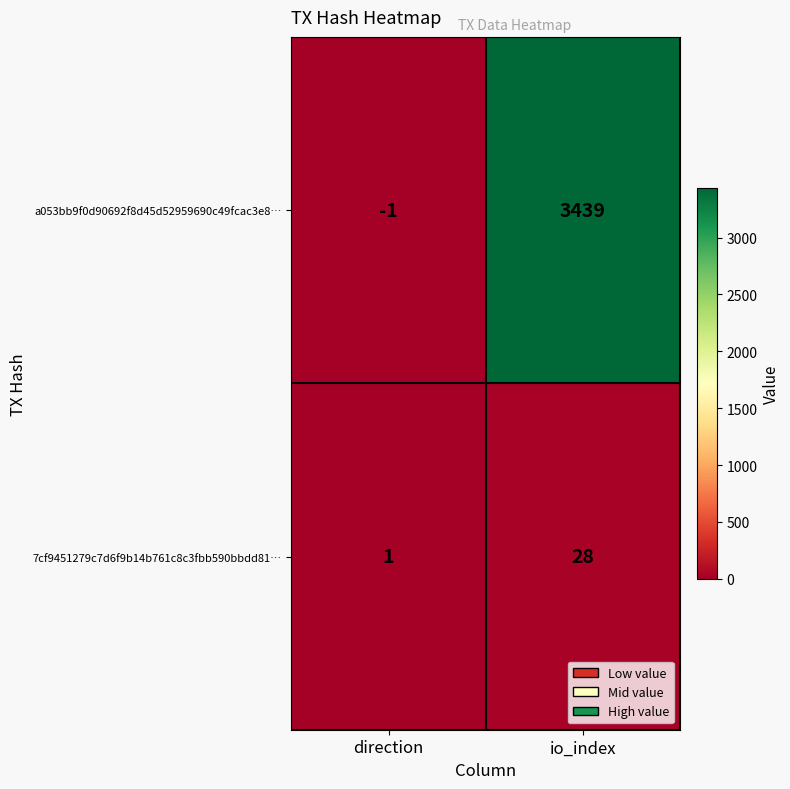

What is the total value across all series at io_index?

3467